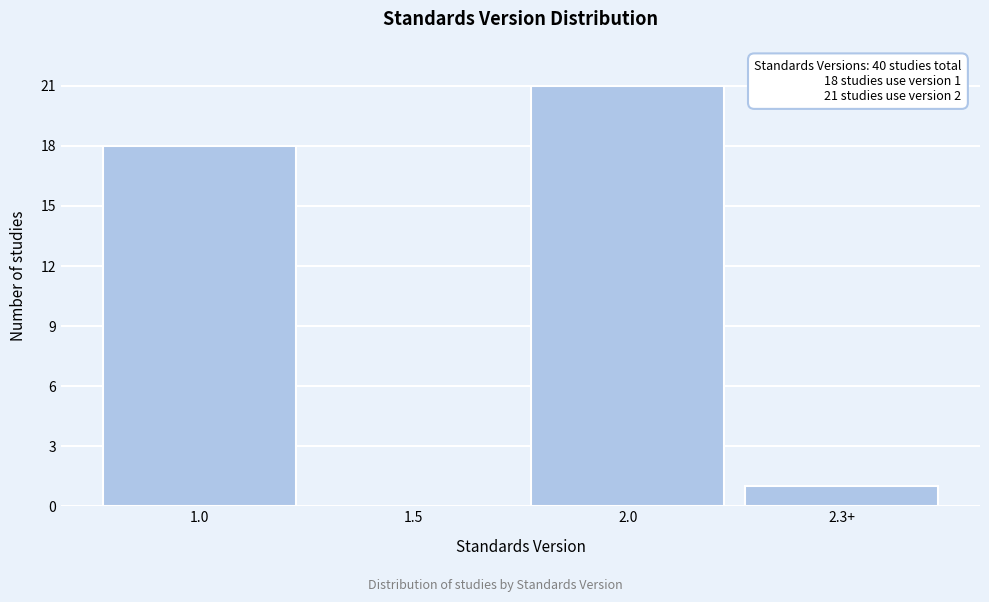

Reading left to right, what are all the values shown in this chart?

1.0=18	1.5=0	2.0=21	2.3+=1